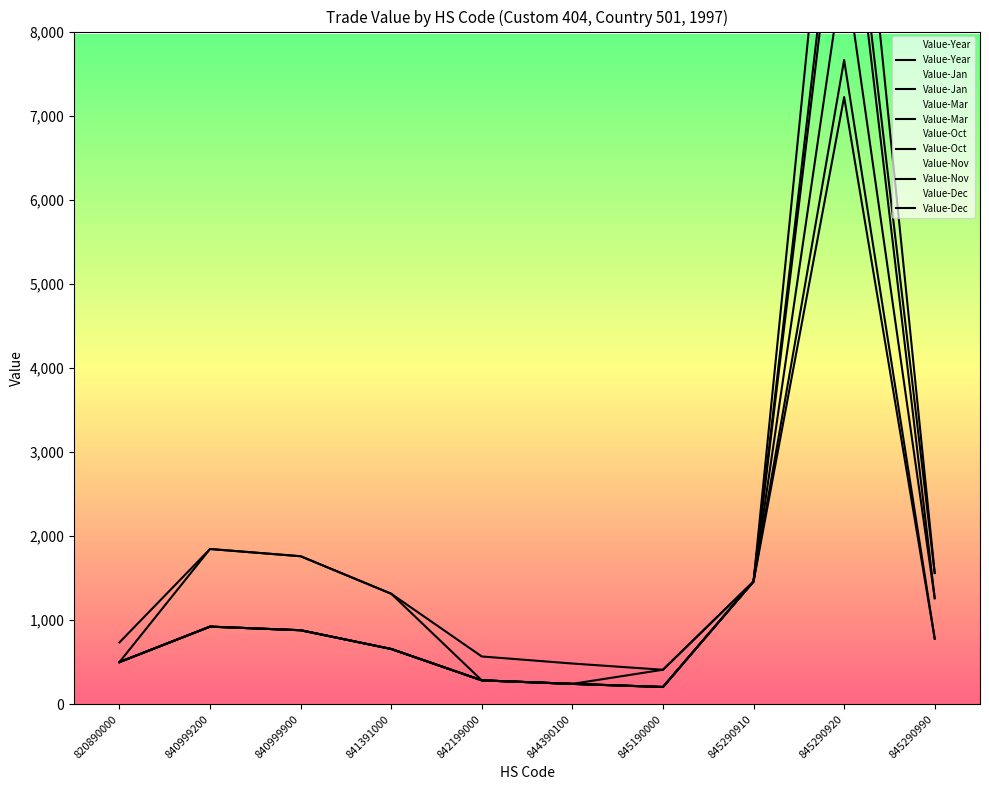

Is it true that Value-Mar equals 657 at 841391000?

True